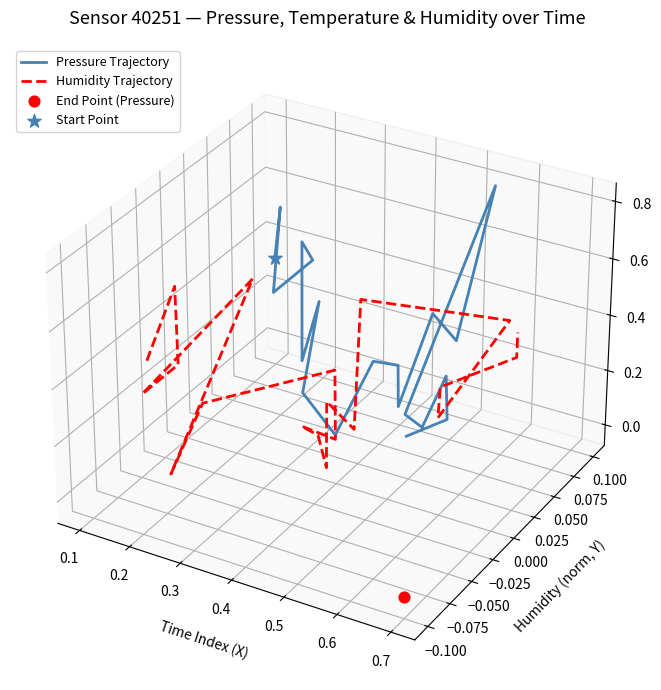

What are all the series names shown in the legend?

Pressure Trajectory, Humidity Trajectory